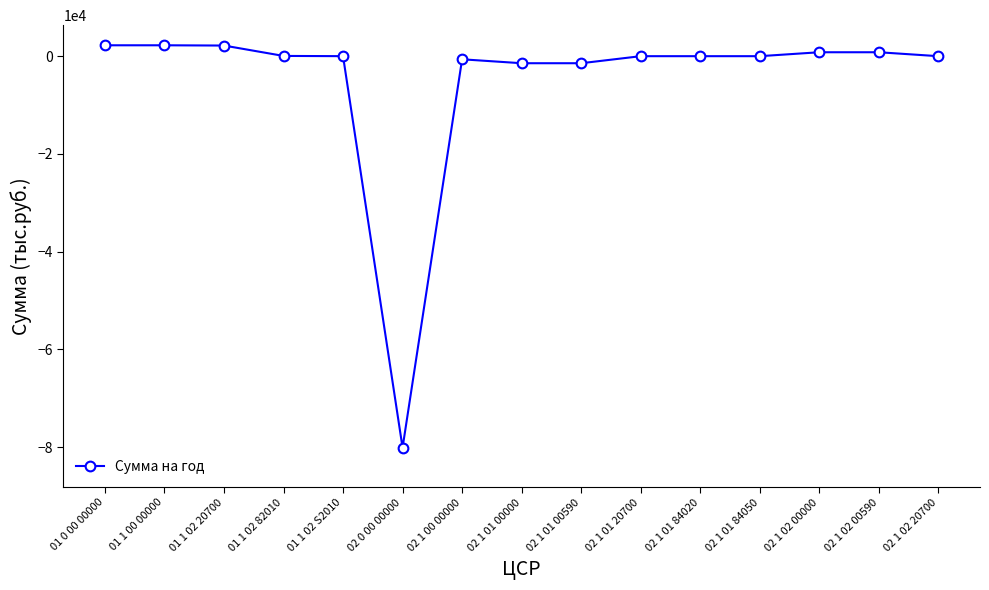

What is the change in value from 02 1 01 00000 to 02 1 02 20700?

+1441.3